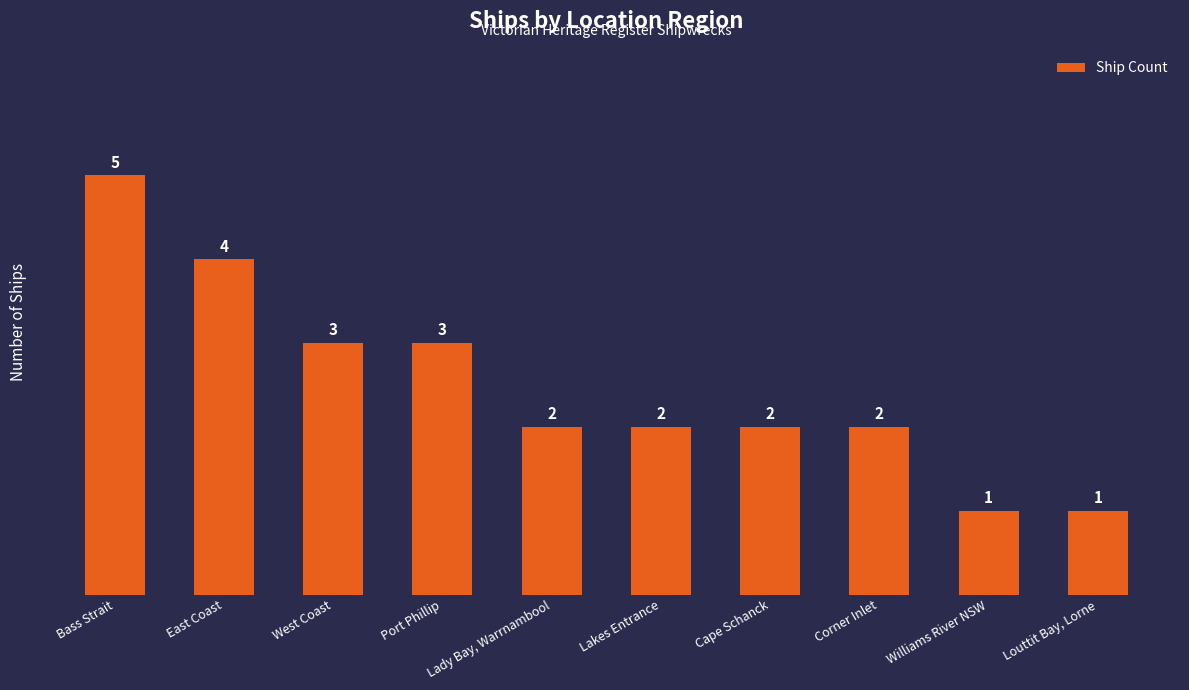

Where does the data first go above 2?

Bass Strait